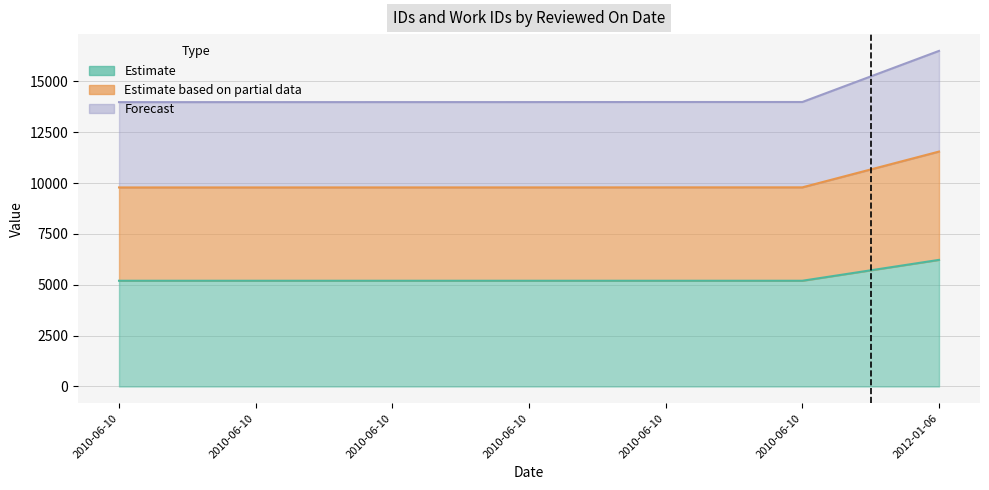

The id series shows 9790.2 at 2010-06-10. True or false?

True